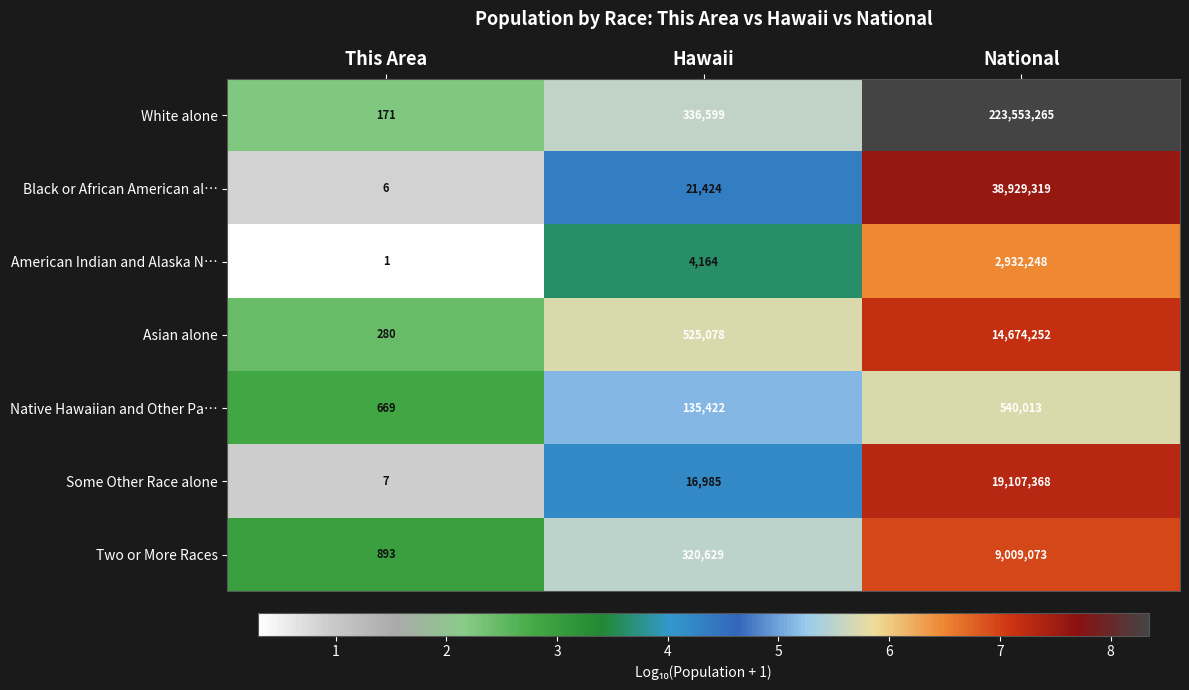

Read the White alone value at National.

223553265